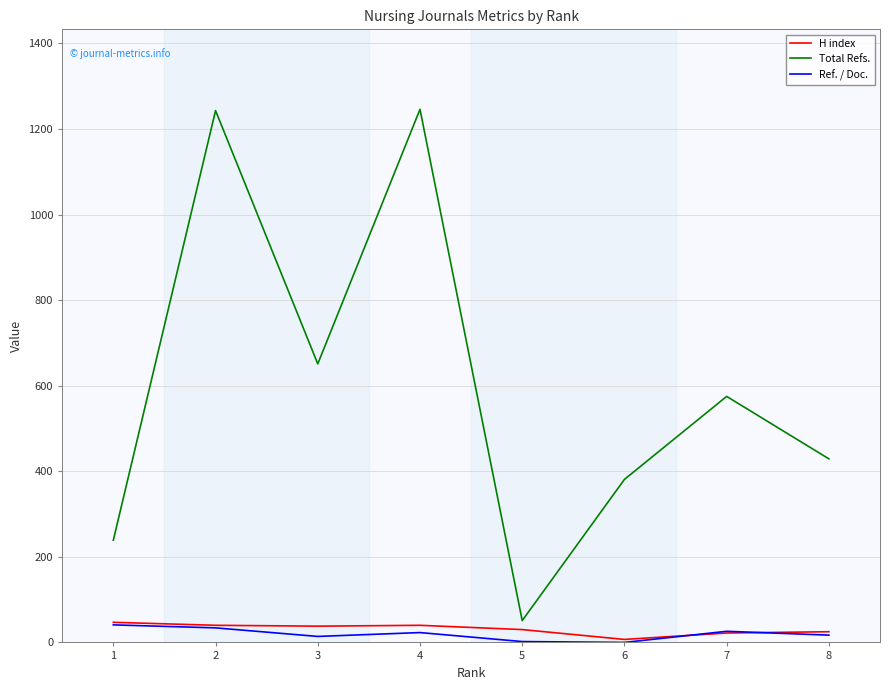

How many lines are shown in the chart?

3